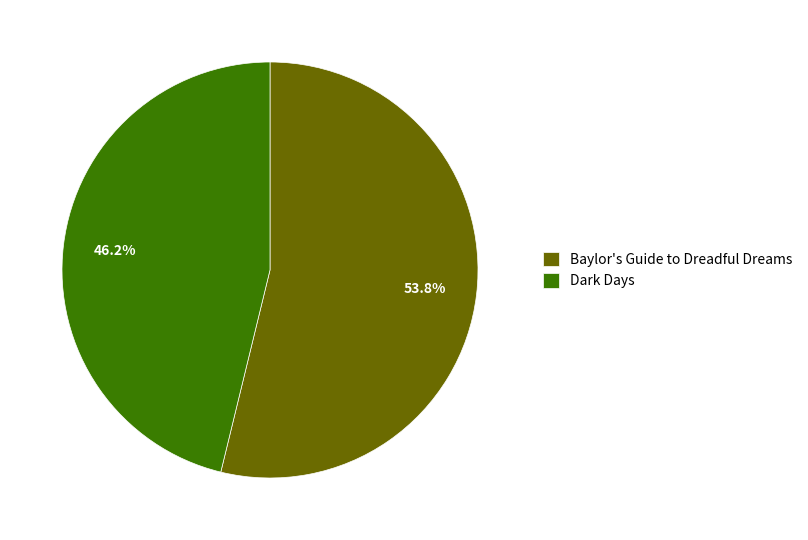

How much of the chart is everything except Dark Days?

53.8%